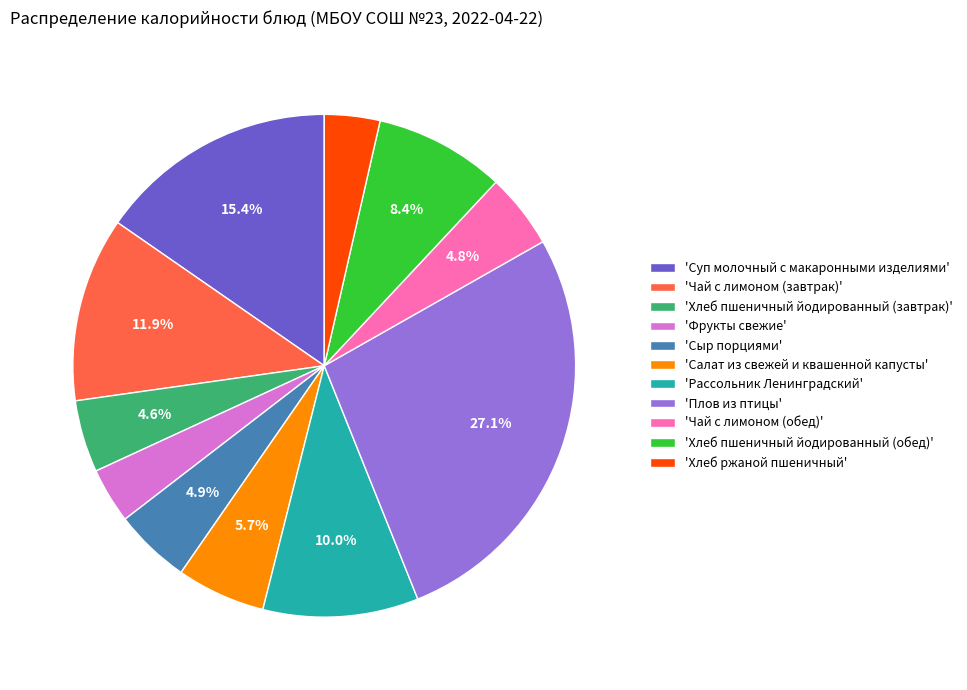

To the nearest percent, what is the average slice percentage?

9%